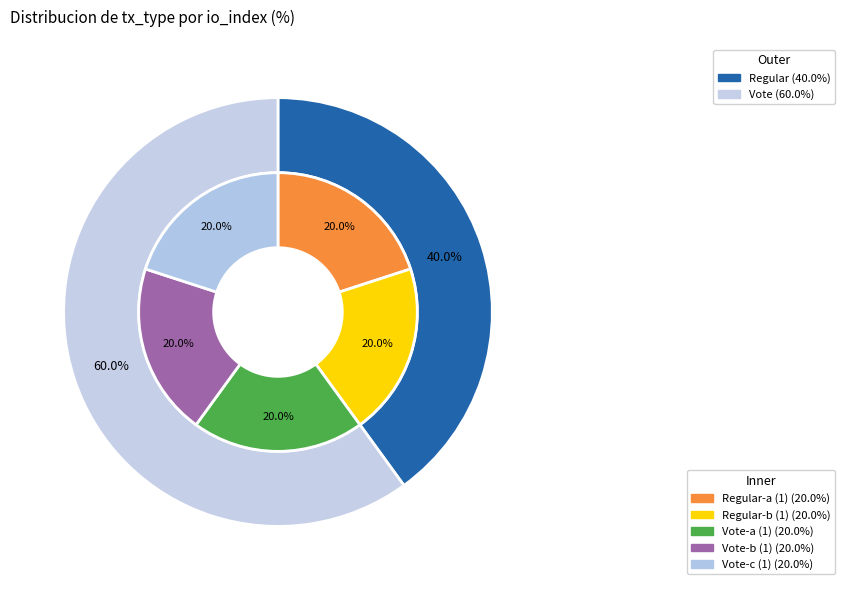

Between Regular (io_index=2) and Vote (io_index=3), which is larger?

Vote (io_index=3)